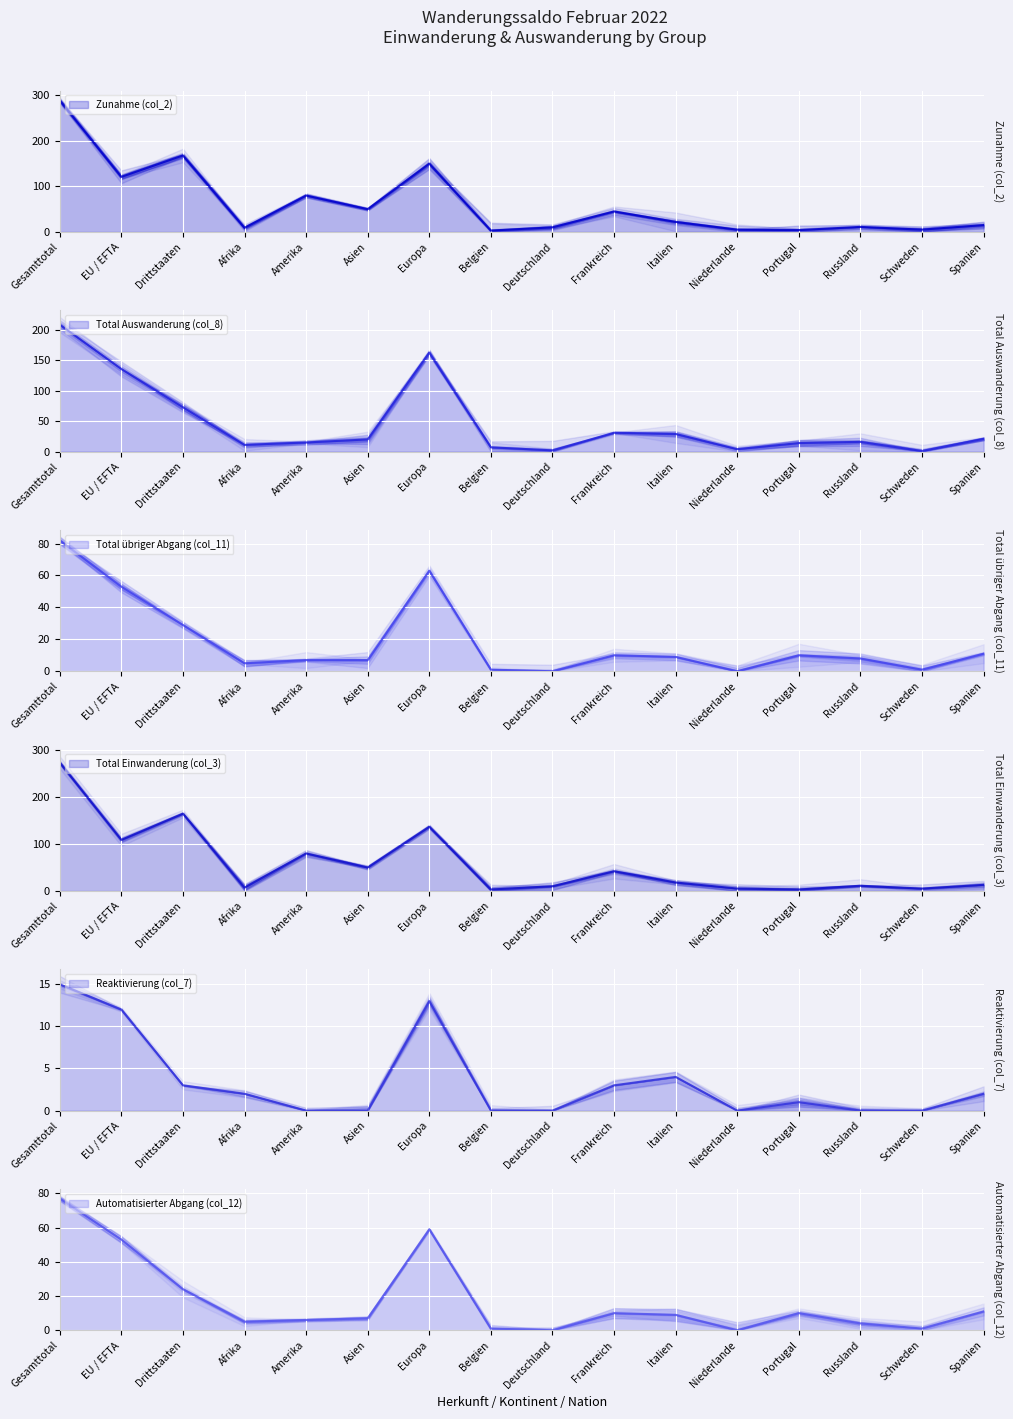

True or false: Total übriger Abgang (col_11) and Automatisierter Abgang (col_12) cross at least once.

False